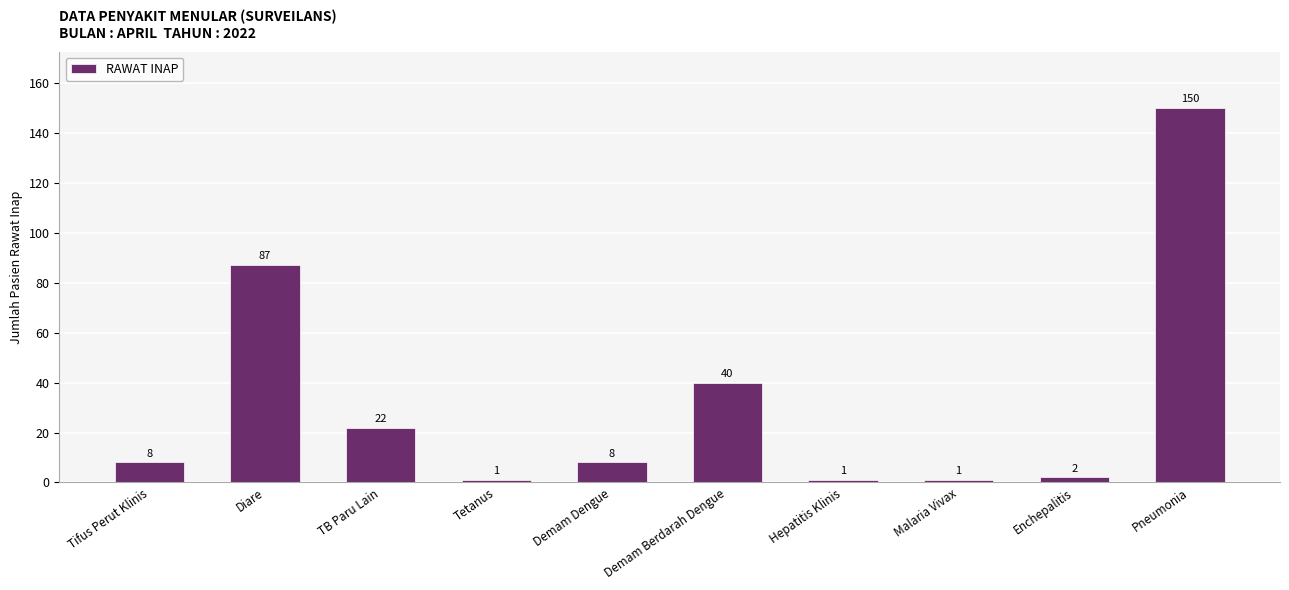

Reading left to right, transcribe all the data shown in this chart.

Tifus Perut Klinis=8	Diare=87	TB Paru Lain=22	Tetanus=1	Demam Dengue=8	Demam Berdarah Dengue=40	Hepatitis Klinis=1	Malaria Vivax=1	Enchepalitis=2	Pneumonia=150